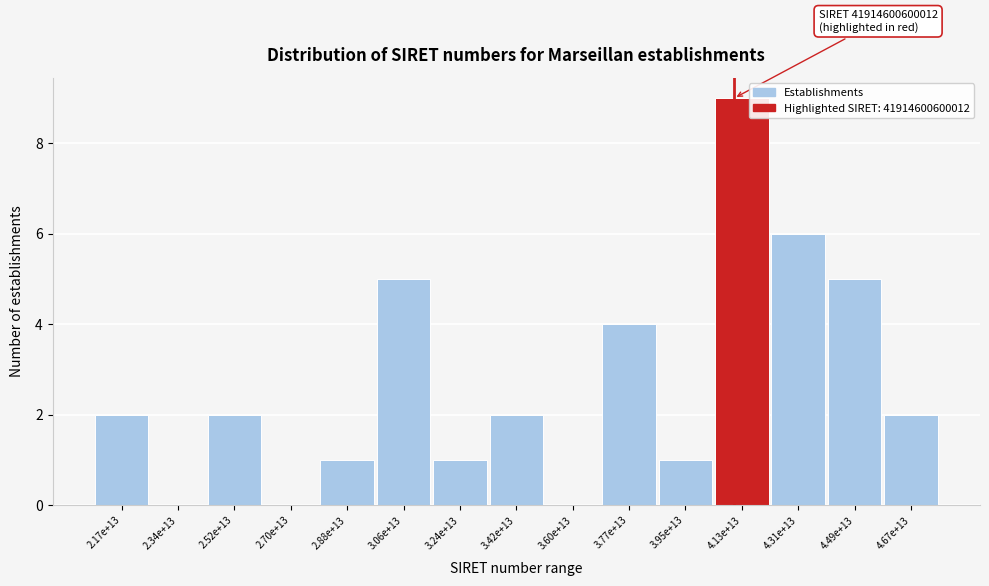

Reading right to left, transcribe all the data shown in this chart.

4.67e+13=2	4.49e+13=5	4.31e+13=6	4.13e+13=9	3.95e+13=1	3.77e+13=4	3.60e+13=0	3.42e+13=2	3.24e+13=1	3.06e+13=5	2.88e+13=1	2.70e+13=0	2.52e+13=2	2.34e+13=0	2.17e+13=2